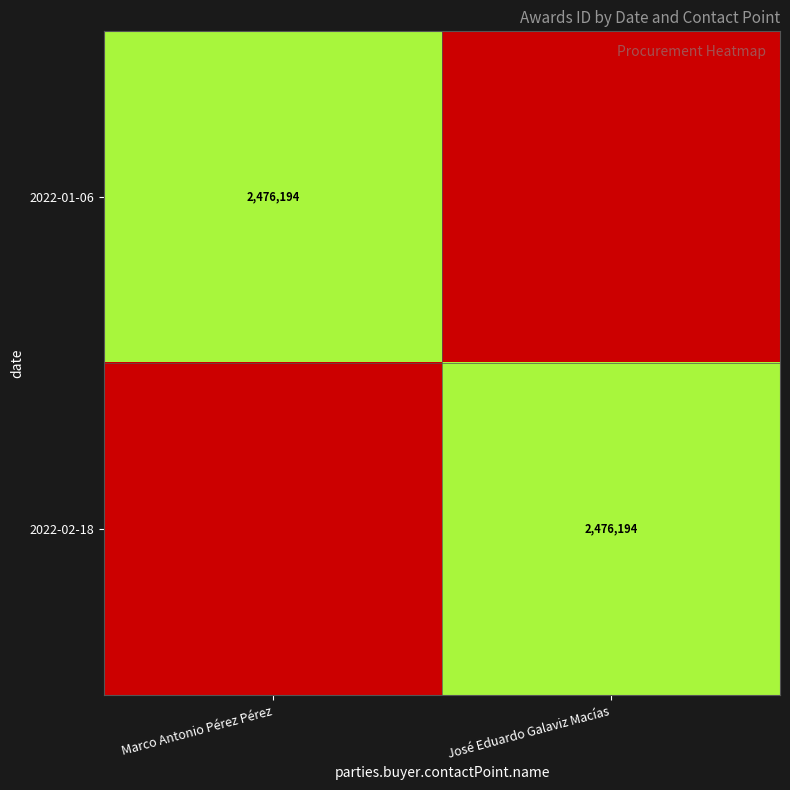

What is the sum of all 2022-01-06 values?

2476194